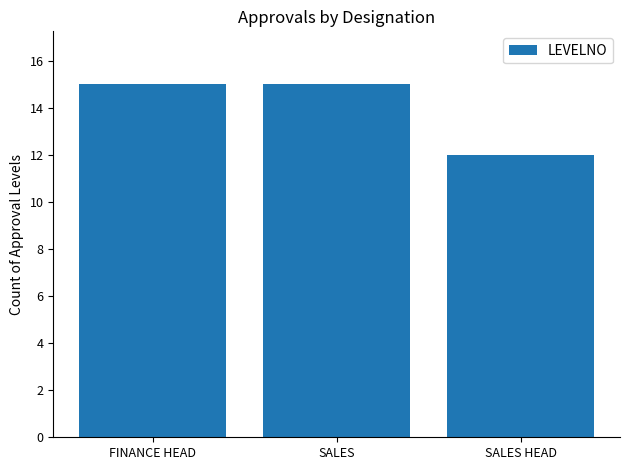

What is the label of the 1st bar from the right?

SALES HEAD